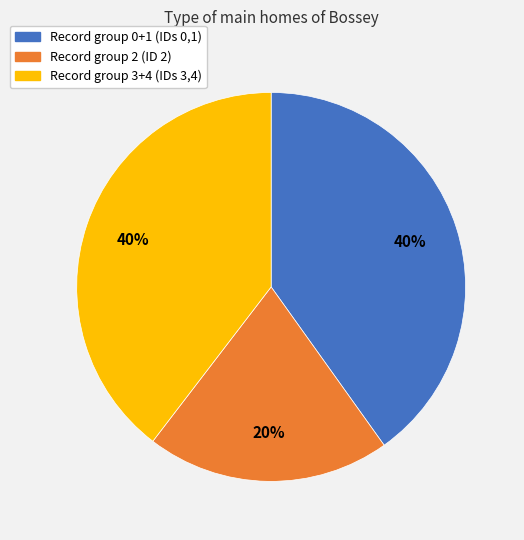

To the nearest percent, what is the difference between the largest and smallest slice percentages?

20%